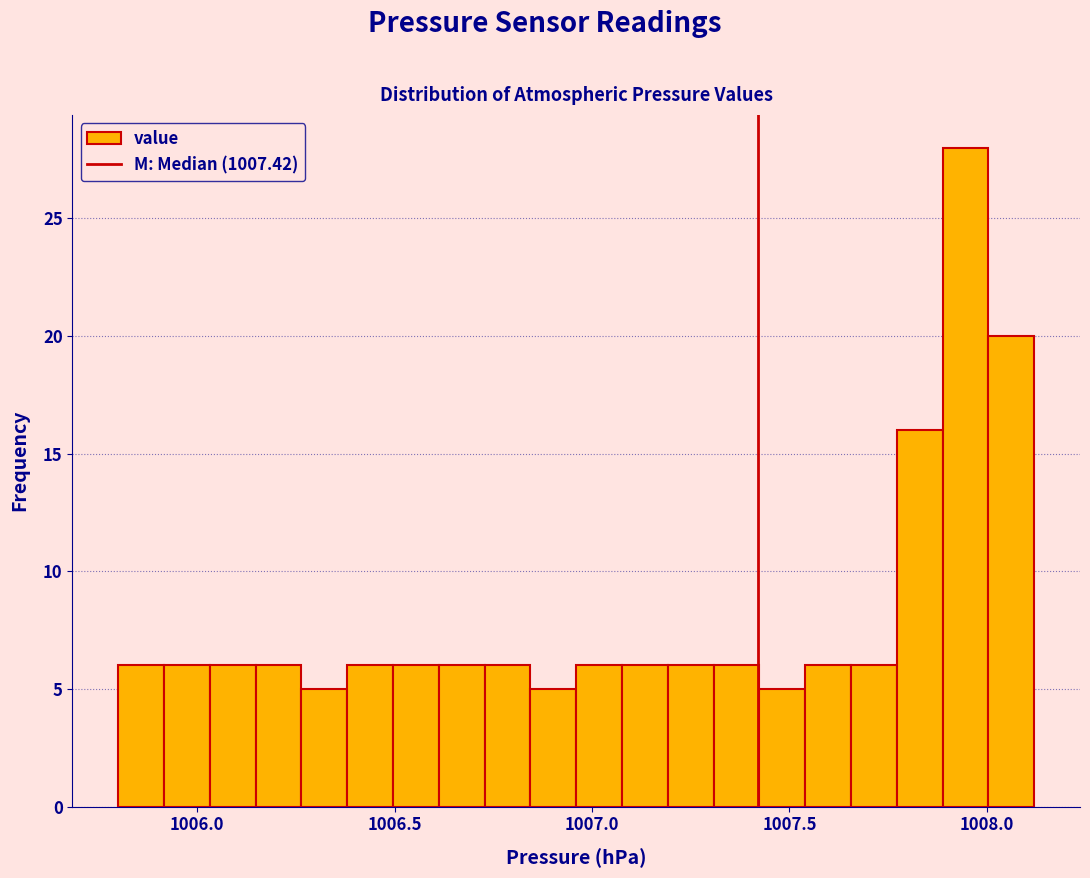

Read against the x-axis, roughly where is the centre of the tallest bar?

1007.95